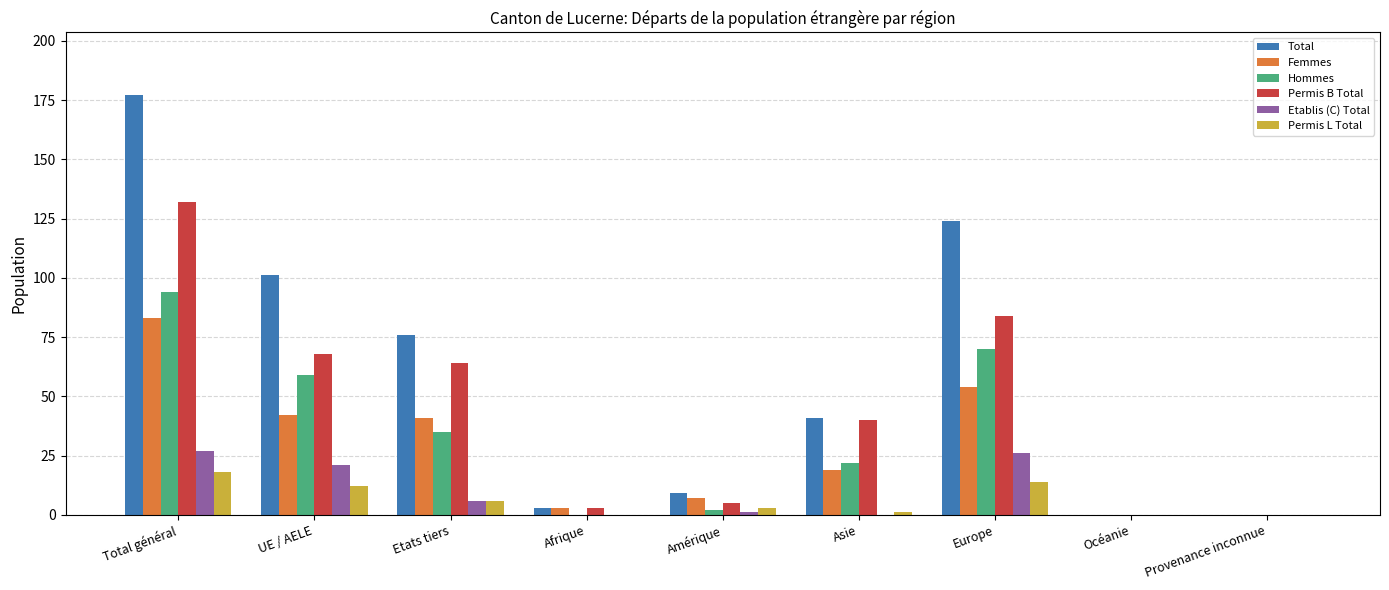

What is the sum of all Etablis (C) Total values?

81